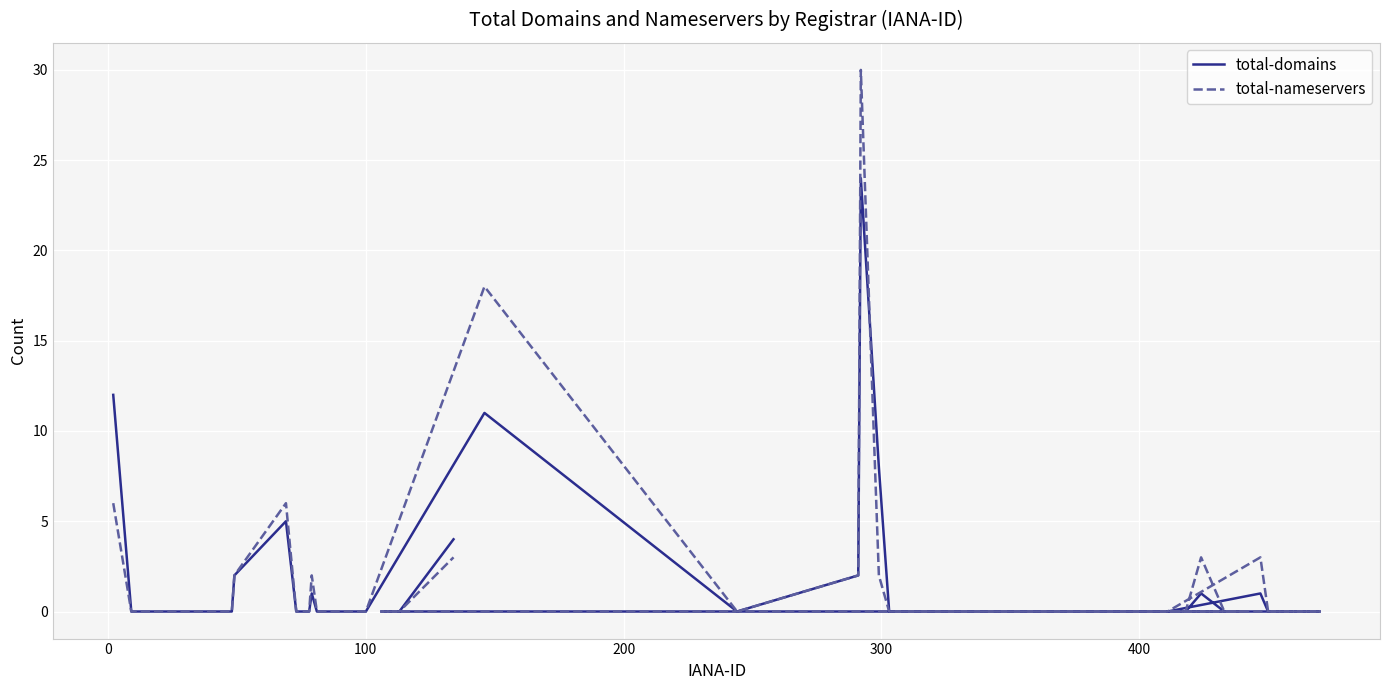

In total-domains, how many points are lower than both neighbors (excluding endpoints)?

1